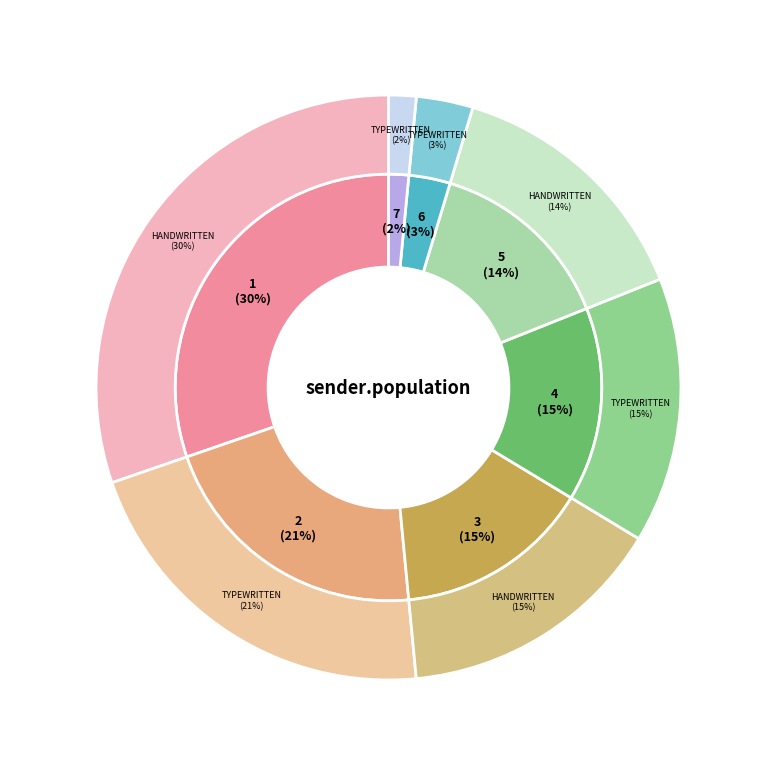

To the nearest percent, what is the difference between the largest and smallest slice percentages?

29%